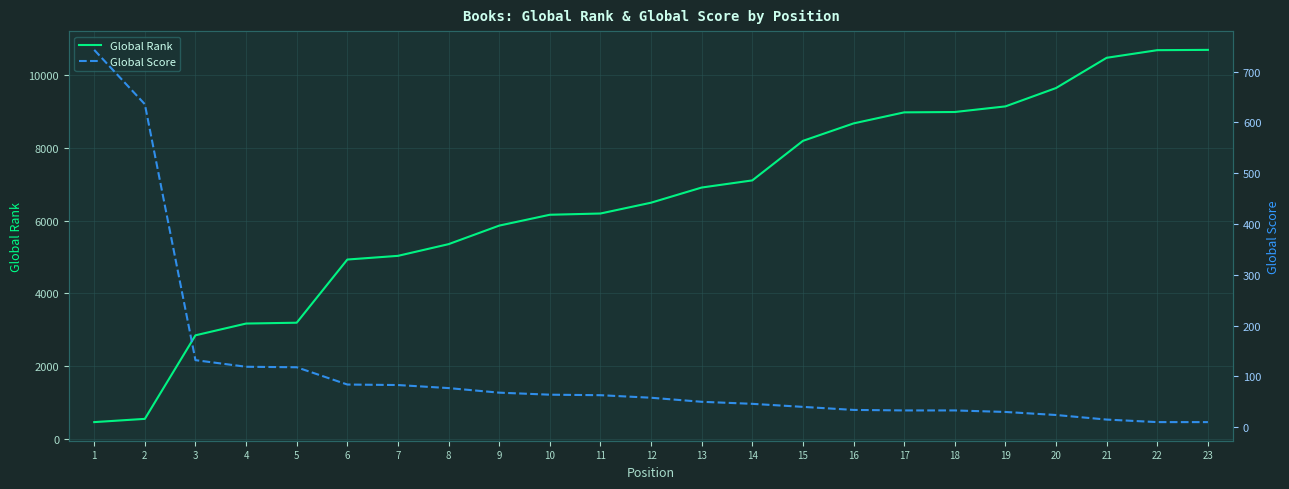

What are all the series names shown in the legend?

Global Rank, Global Score